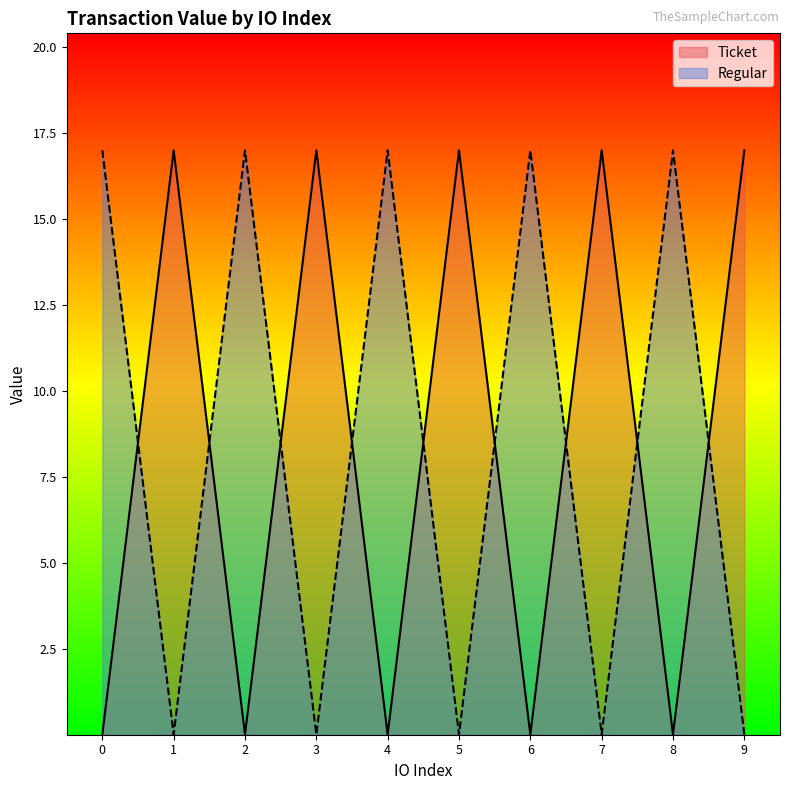

Where is the first local maximum for Ticket?

1